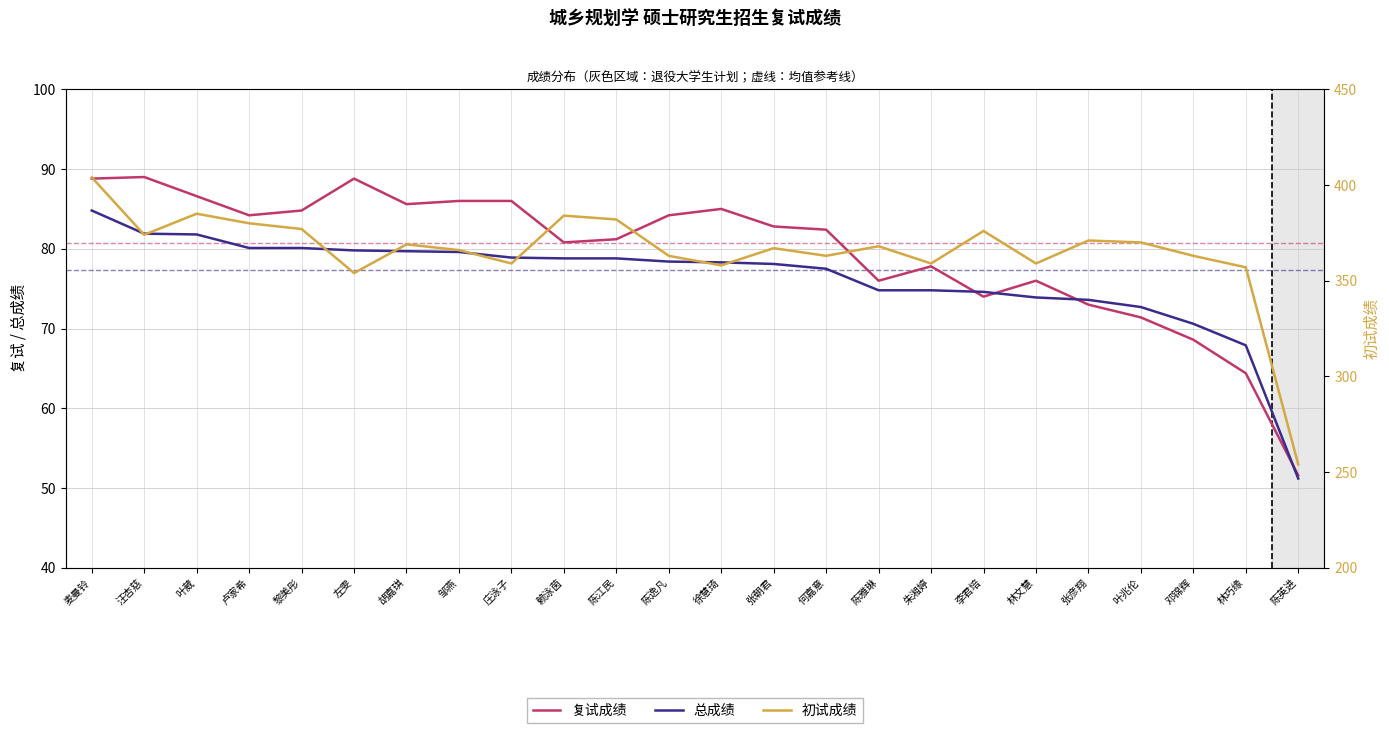

What is the label of the 5th point from the right?

张彦翔